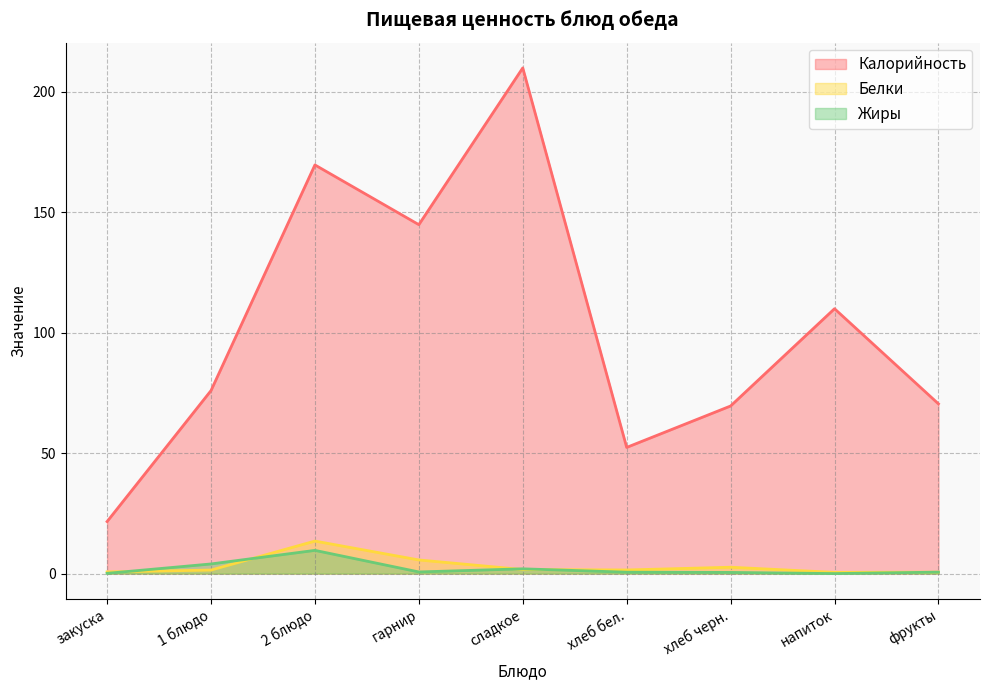

What is the label of the 4th point from the left?

гарнир